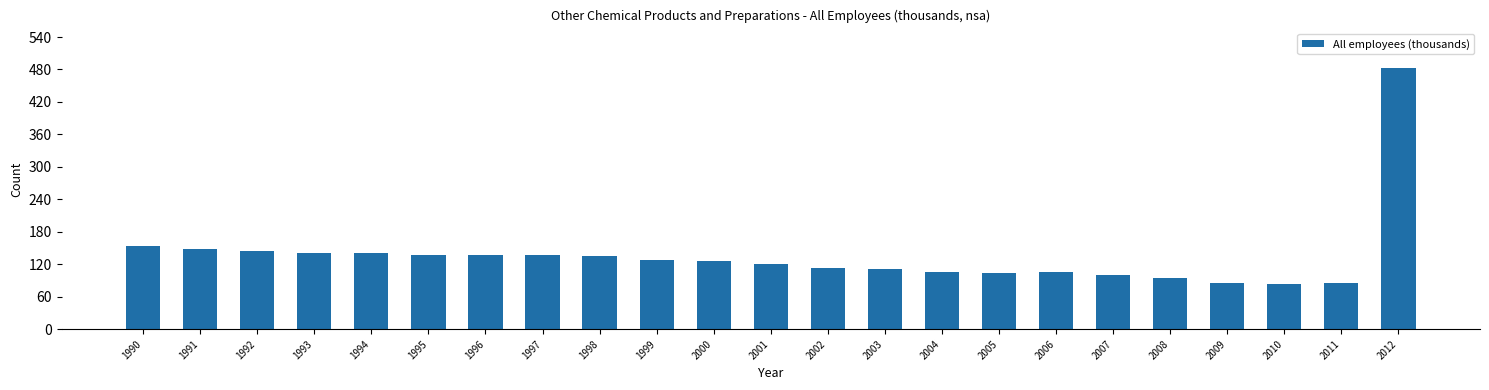

Where does the data first go above 126?

1990